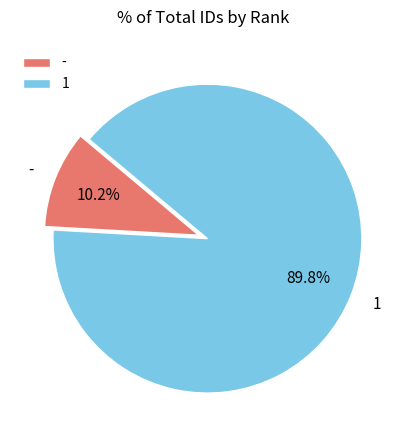

What percentage is the - slice, to the nearest percent?

10%